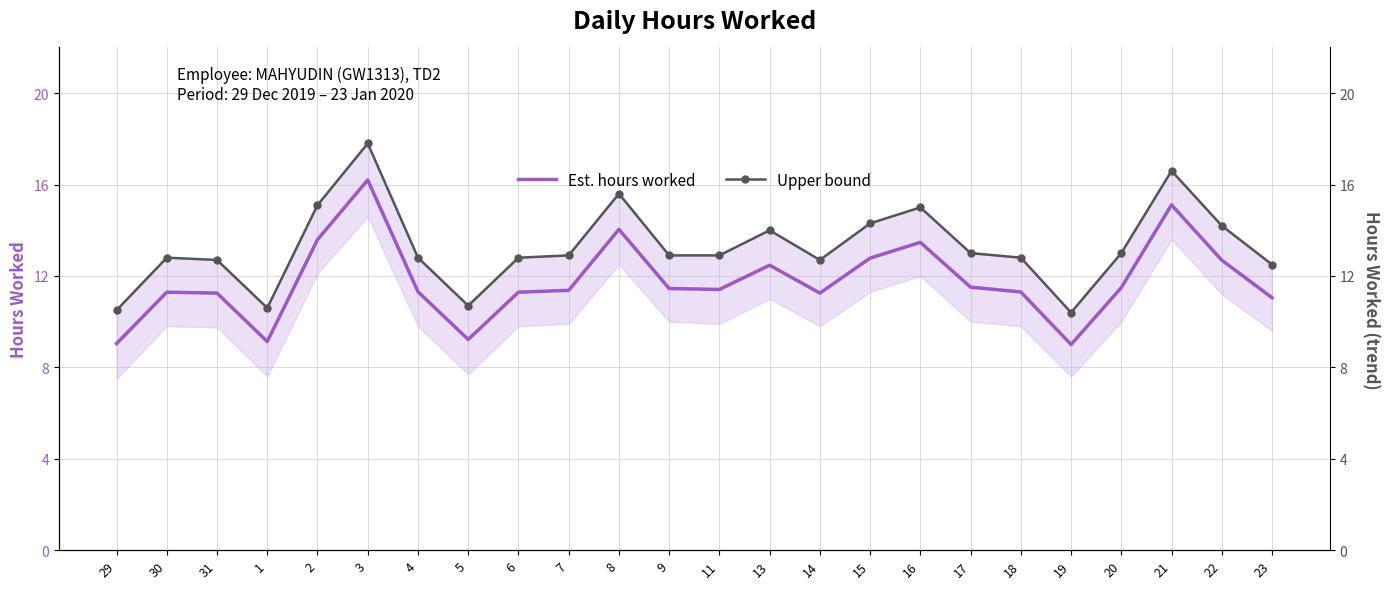

At which category does Est. hours worked reach its first local peak?

30